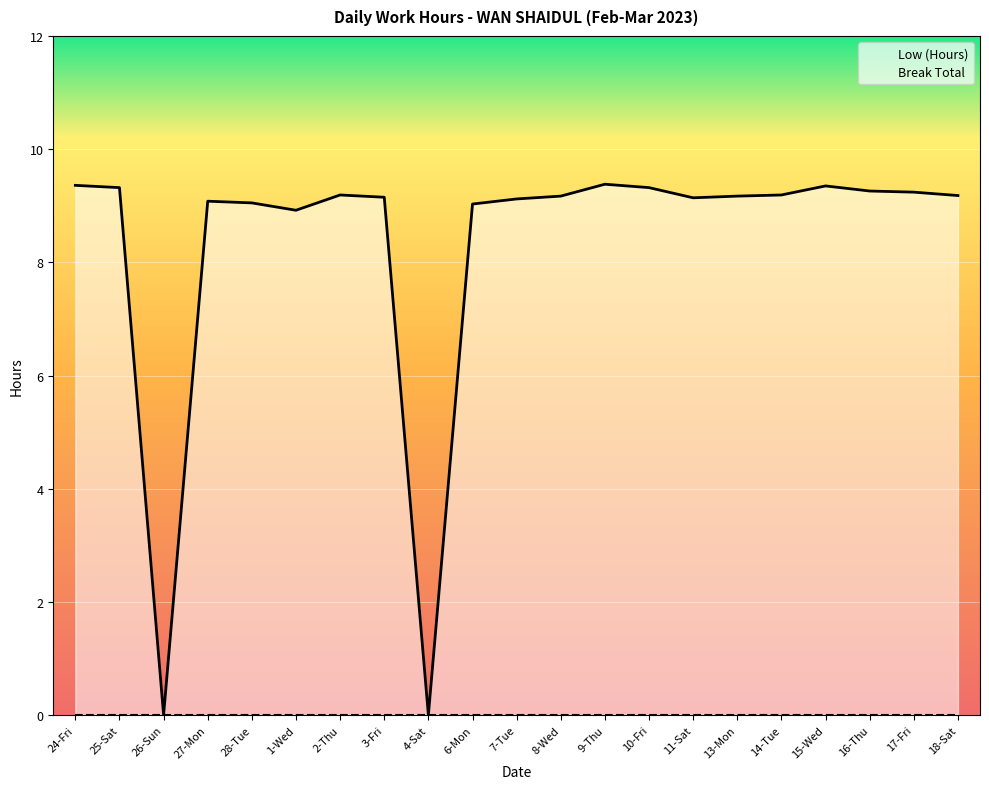

What is the greatest value displayed?

9.4